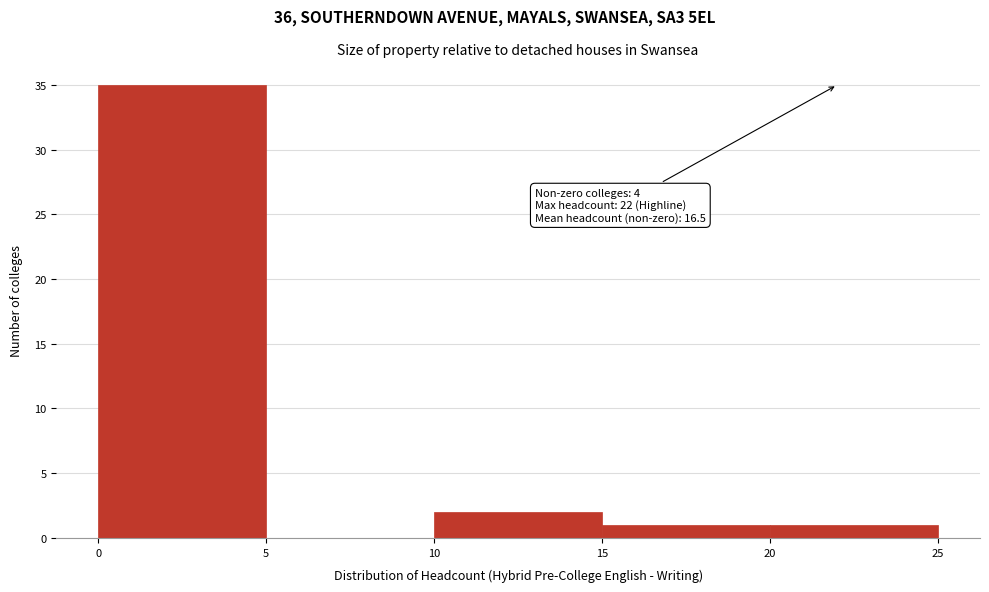

Over which range of the x-axis is the bar tallest?

0 to 5